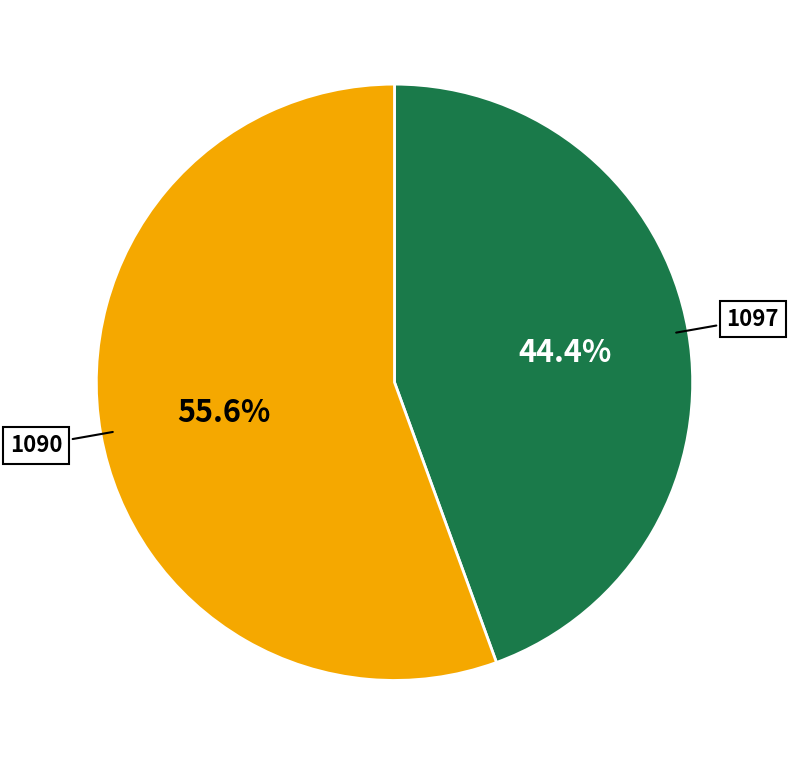

What is the largest slice in the pie chart?

1090